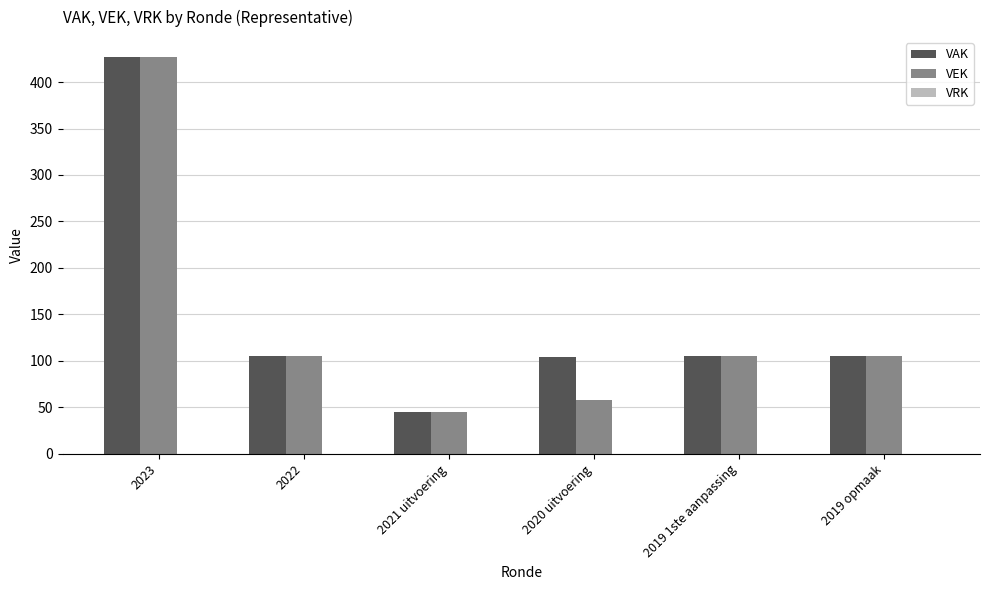

At which category is the sum across all series the highest?

2023